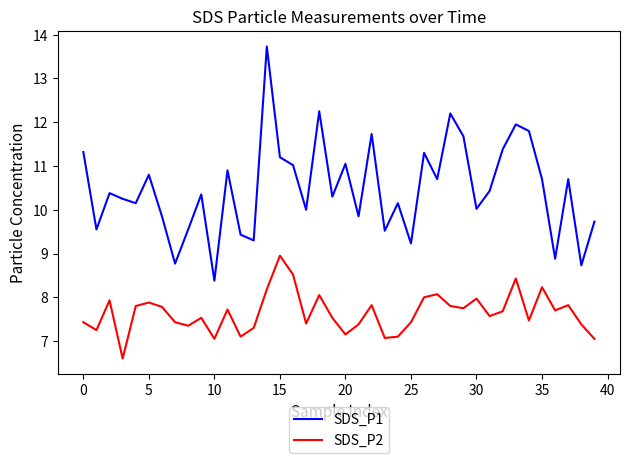

What is the smallest value displayed?

6.6